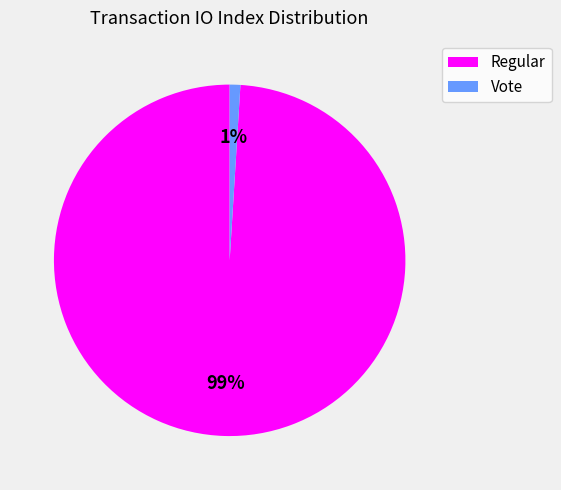

Do Regular and Vote together represent more than half of the pie?

Yes